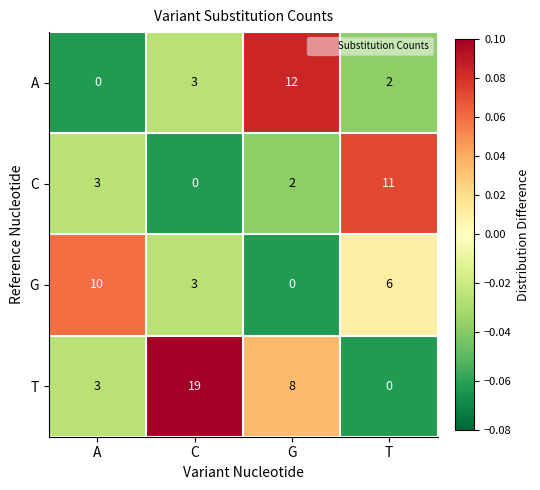

The G series shows 6 at T. True or false?

True